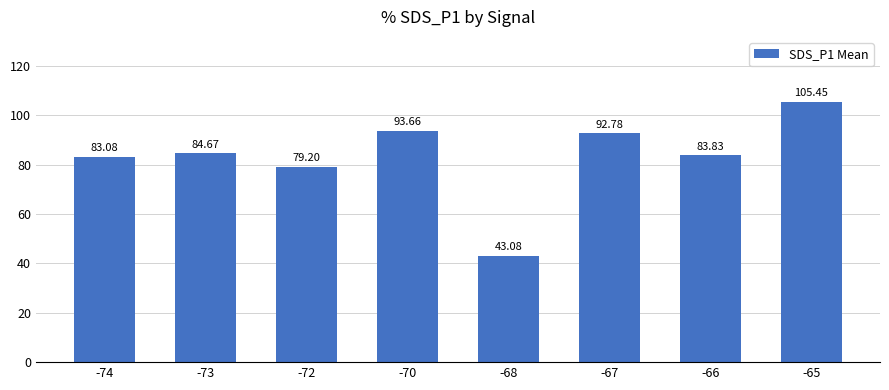

The chart shows a value of 105.5 at -65. True or false?

True